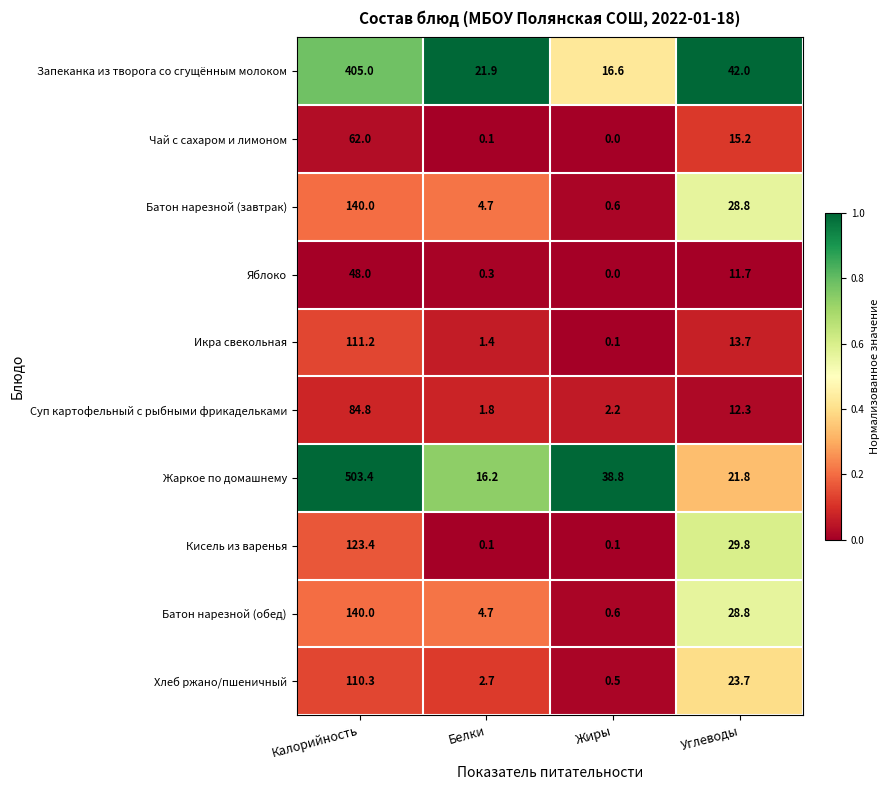

Which label corresponds to the smallest value in the chart?

Жиры